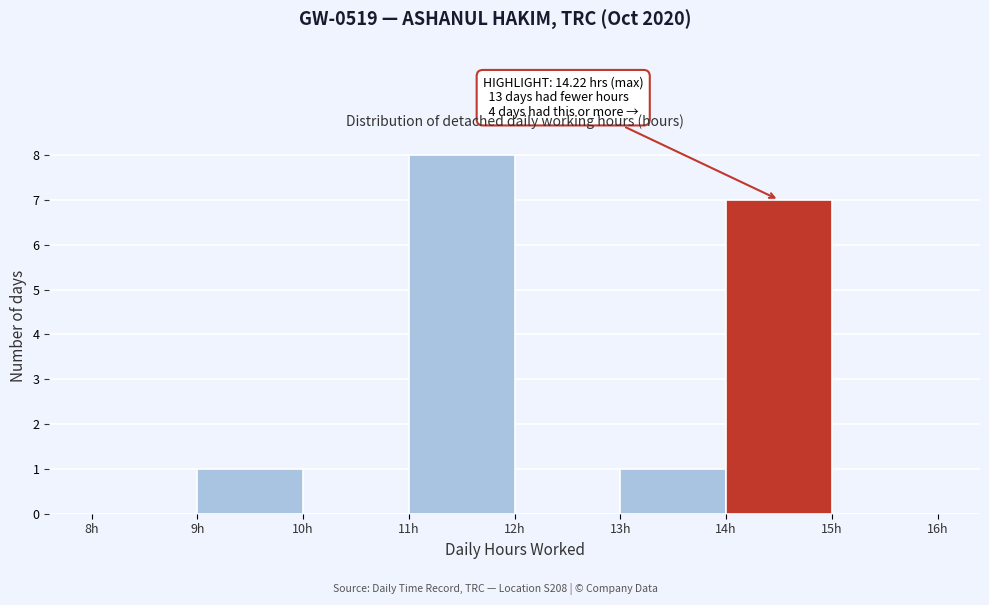

Over which range of the x-axis is the bar tallest?

11 to 12